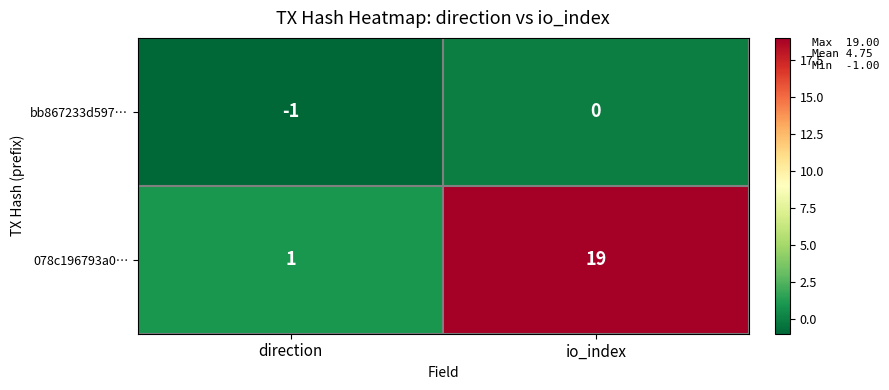

Reading right to left, extract all data points from this chart.

bb867233d597…: 0	-1
078c196793a0…: 19	1